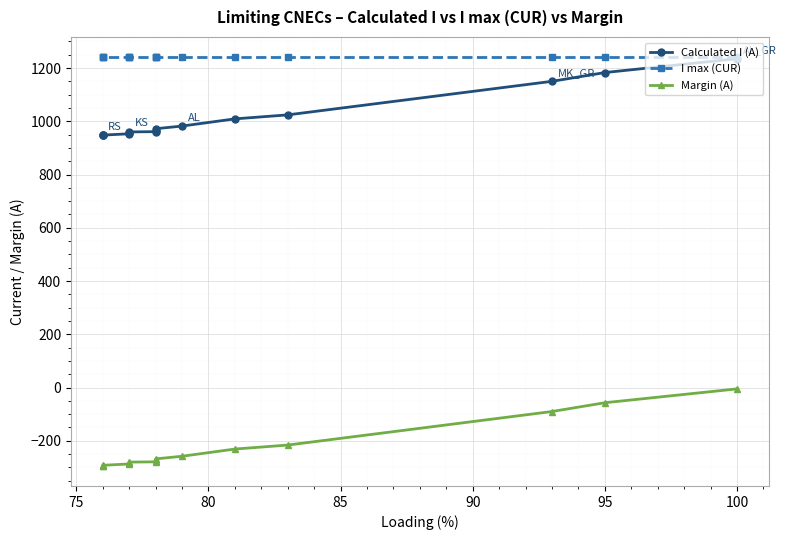

True or false: Margin (A) and I max (CUR) cross at least once.

False